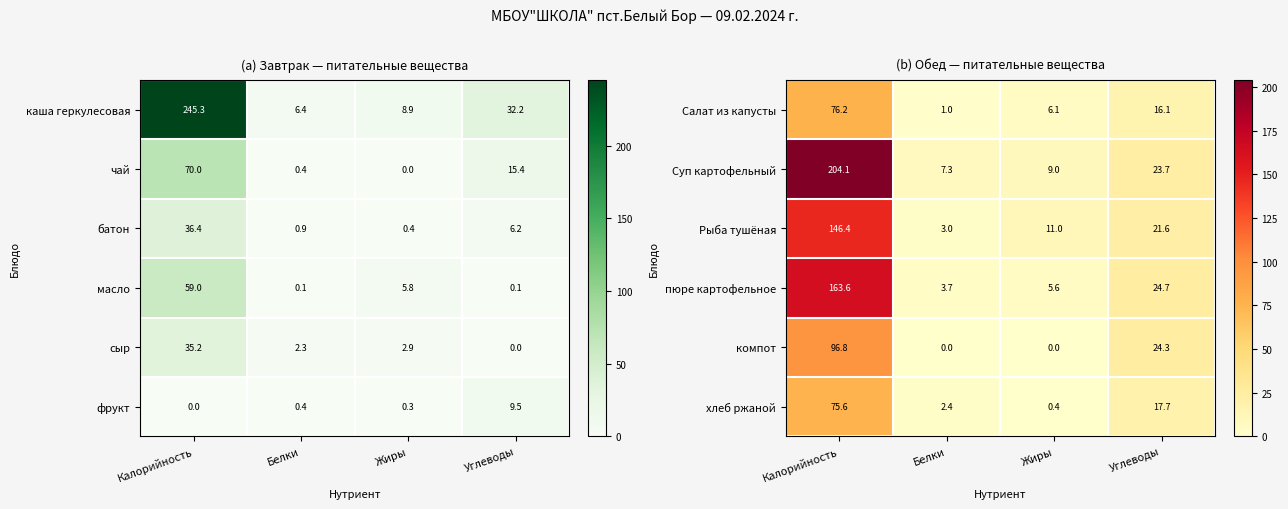

Where is Рыба тушёная nearest to the value 74?

Углеводы